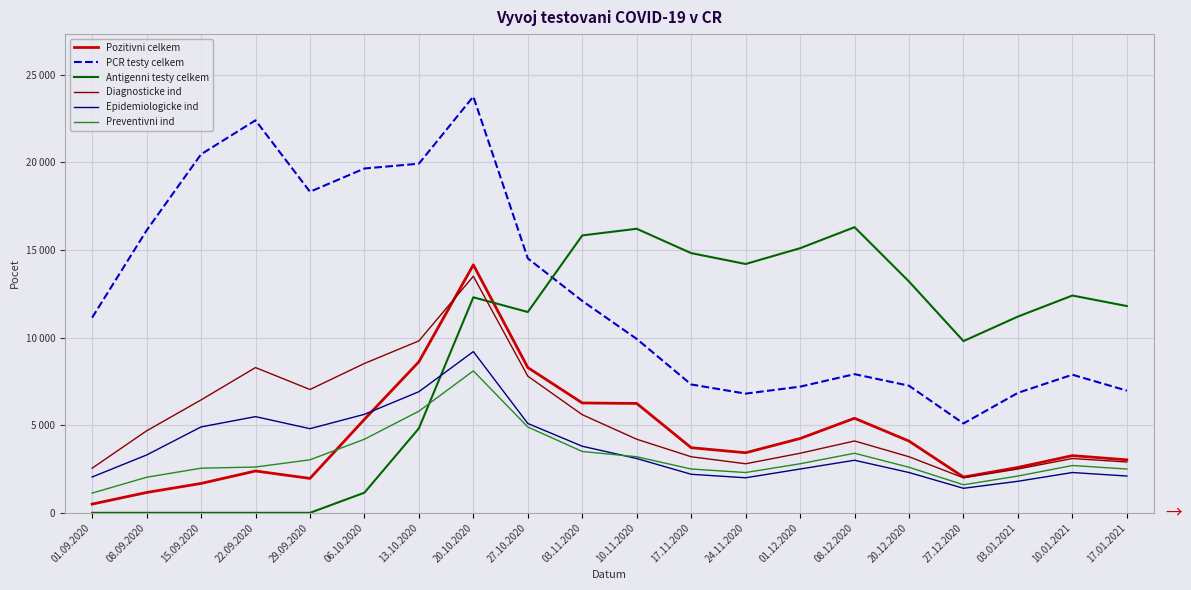

What is the sum of all Preventivni ind values?

63540